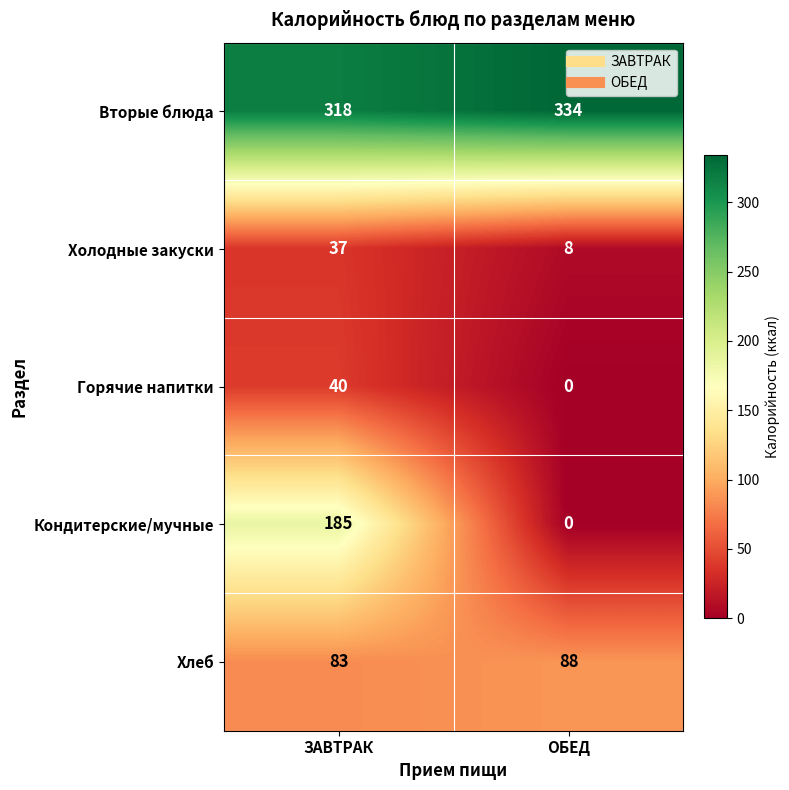

What is the average value of the Вторые блюда series?

326